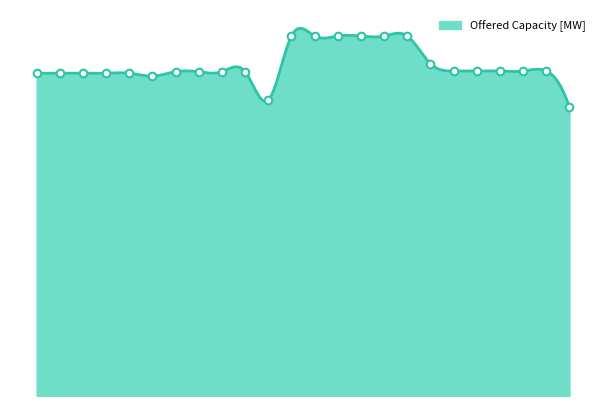

Is this an area chart (filled region under the line)?

Yes